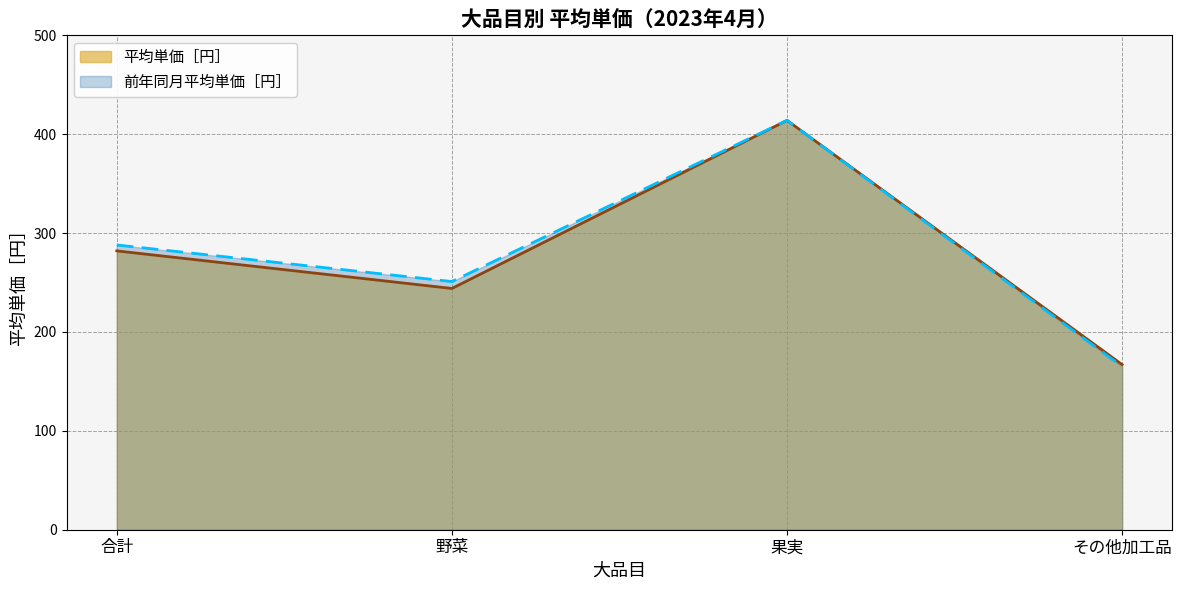

What position from the left is その他加工品?

4